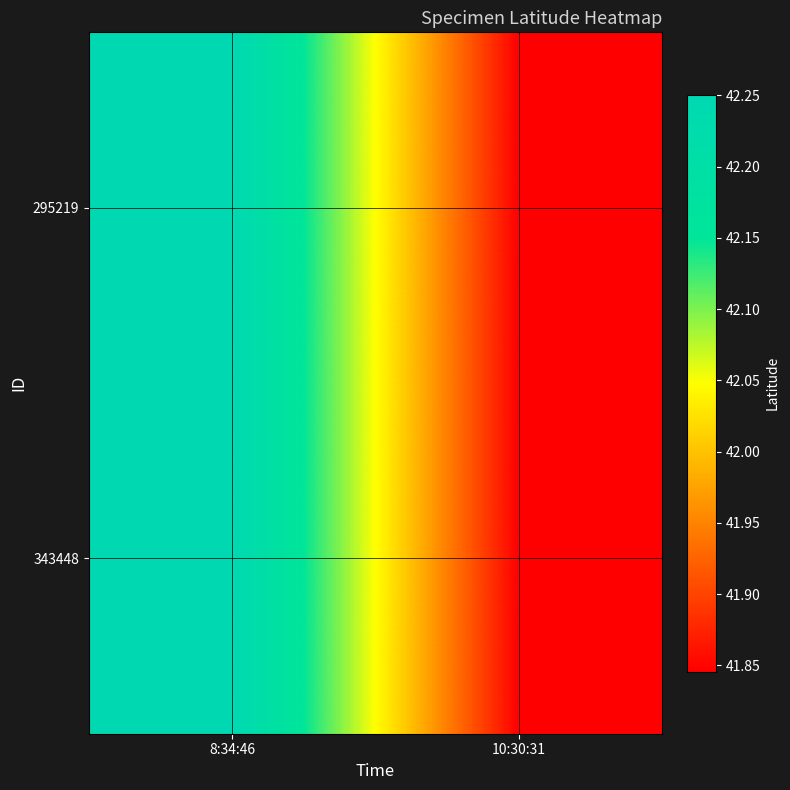

Reading right to left, what are all the values shown in this chart?

295219: 10:30:31=41.8	8:34:46=42.3
343448: 10:30:31=41.8	8:34:46=42.3